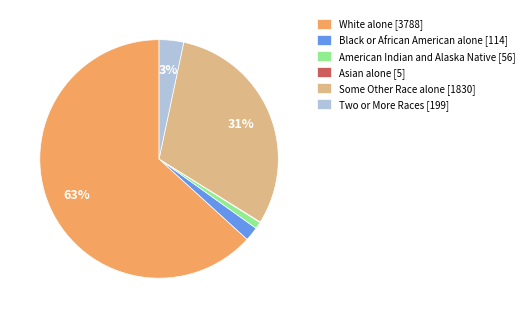

Does White alone [3788] account for over 50% of the chart?

Yes